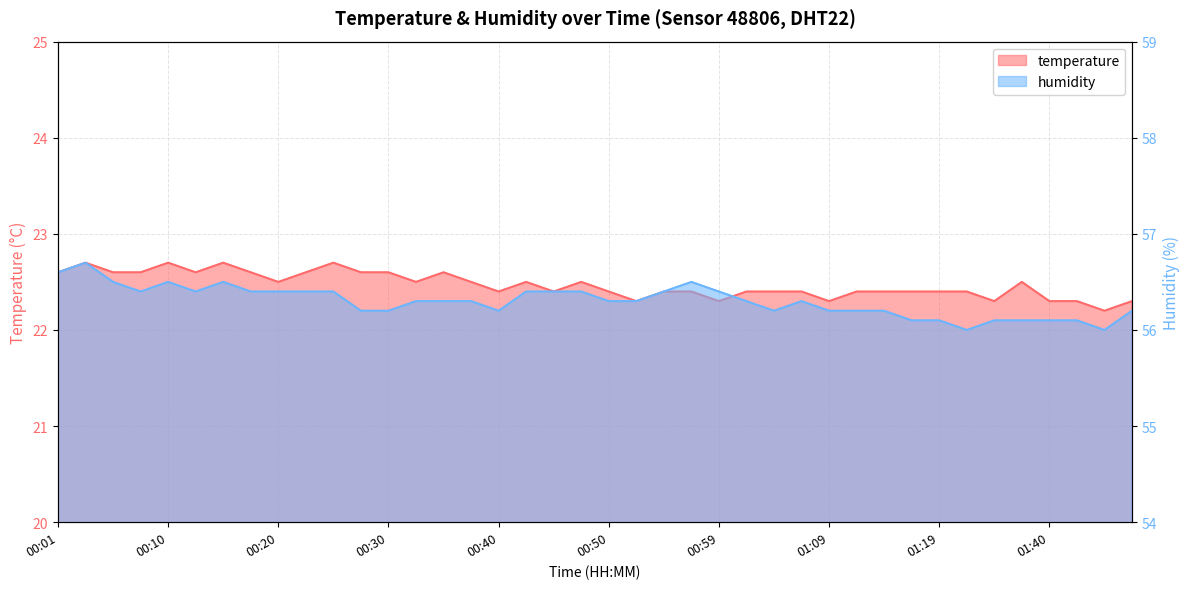

The value of temperature at 01:02 is 32.8. True or false?

False